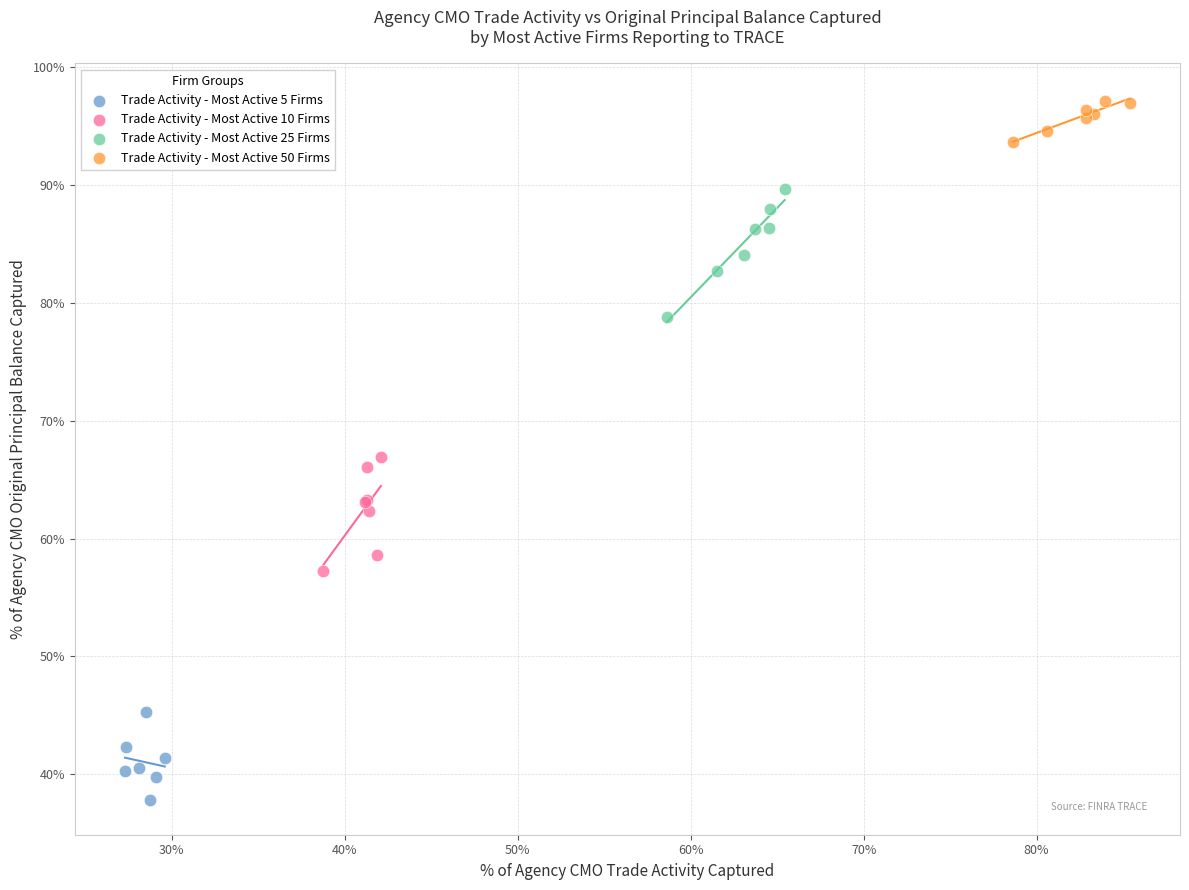

What are all the series names shown in the legend?

Trade Activity - Most Active 5 Firms, Trade Activity - Most Active 10 Firms, Trade Activity - Most Active 25 Firms, Trade Activity - Most Active 50 Firms